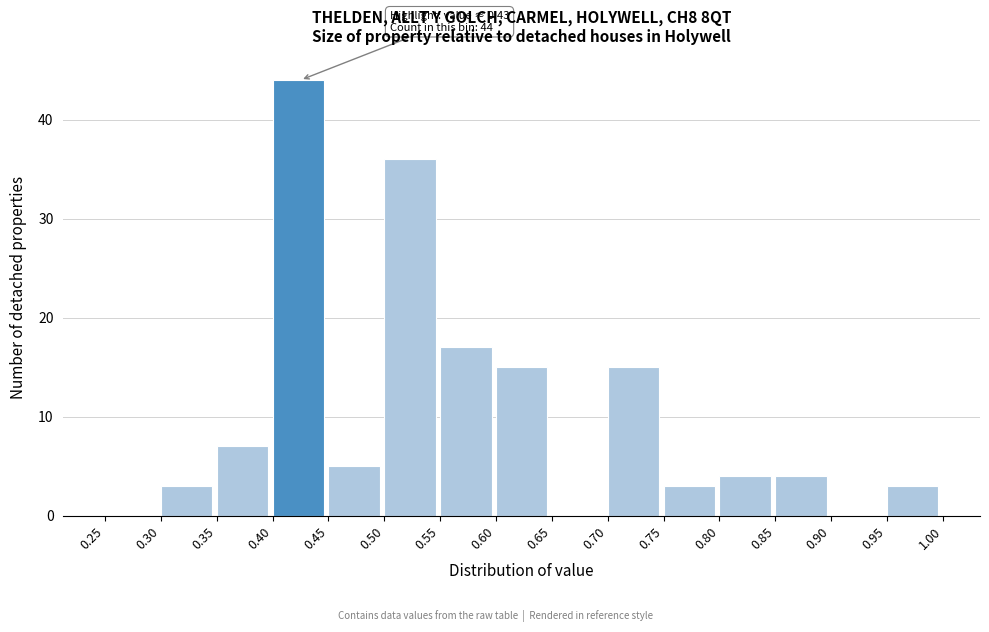

Which range on the x-axis has the tallest bar?

0.40 to 0.45